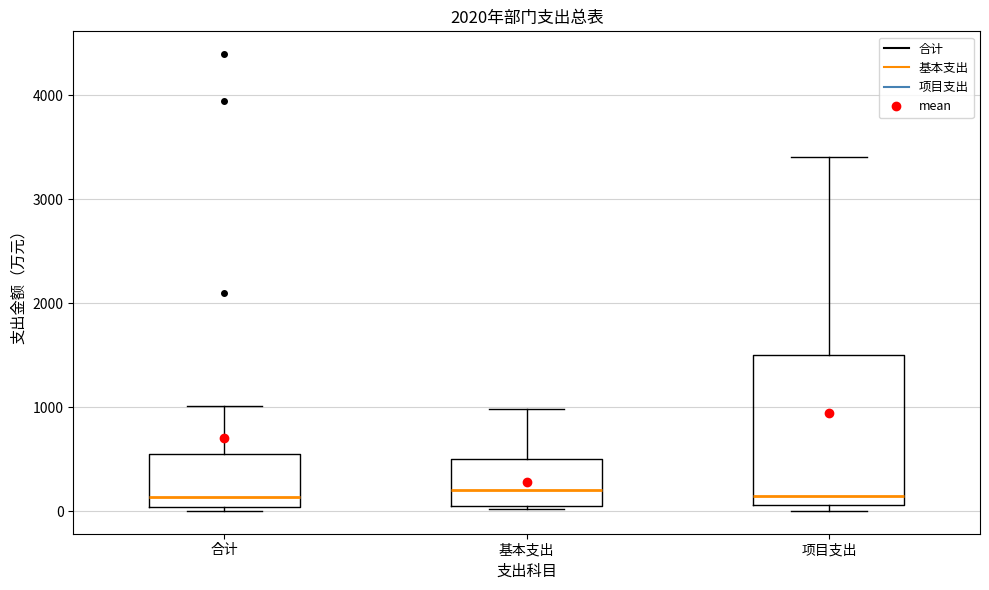

Reading left to right, transcribe this box plot: for each box, give where its median line is, the range the box spans, and where its two whiskers end, as read against the y-axis. The values are not printed on the chart, so give them approximately, as read against the axis.

合计: median 100, box 0 to 500, whiskers 0 (just below the box's lower edge) to 1000
基本支出: median 200, box 0 to 500, whiskers 0 to 1000
项目支出: median 100 (just above the box's lower edge), box 100 to 1500, whiskers 0 to 3400